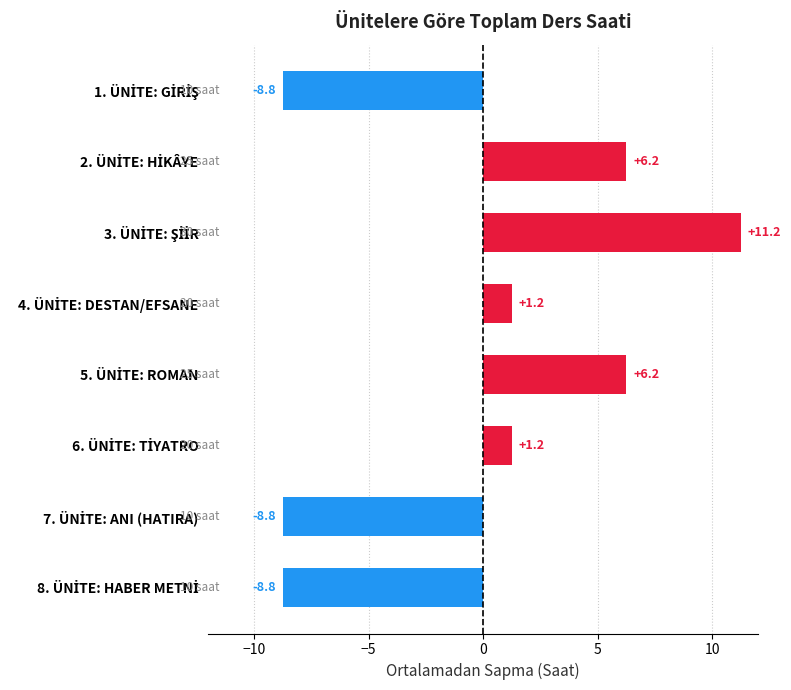

What is the difference between the maximum and second lowest values?

20.0